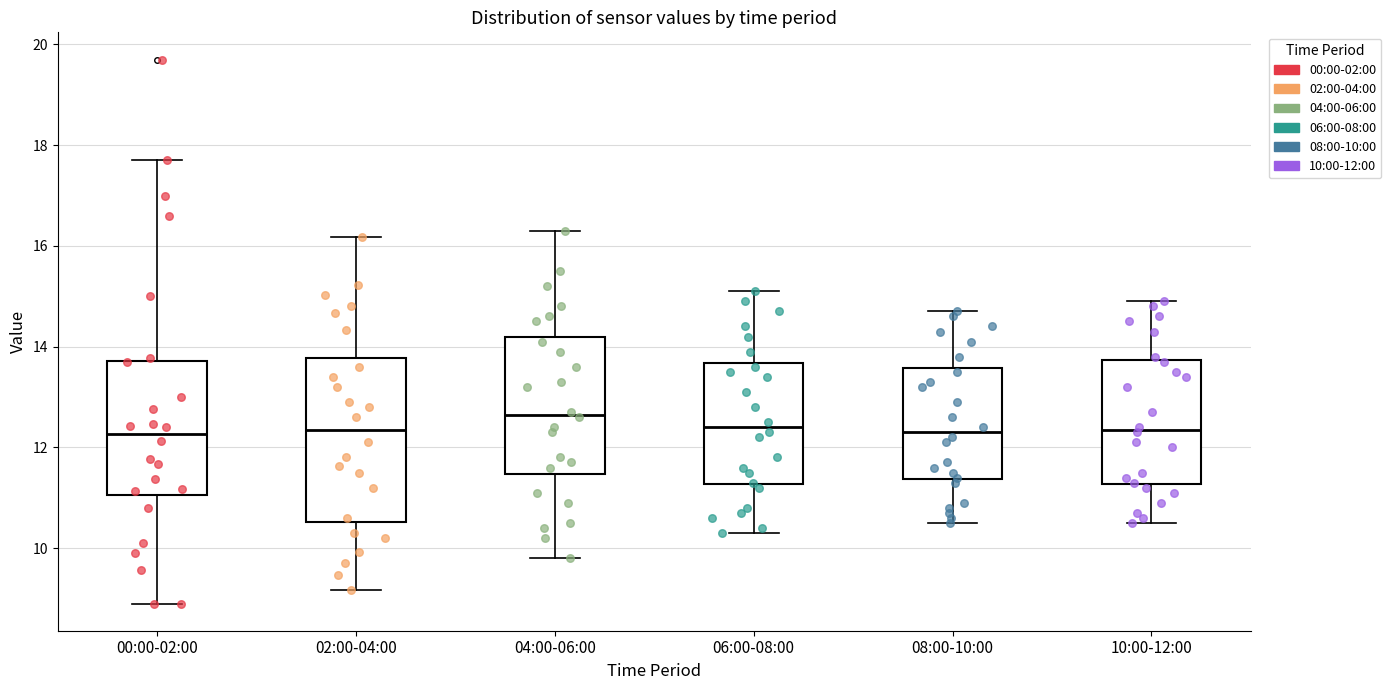

Which box has the highest median line?

04:00-06:00